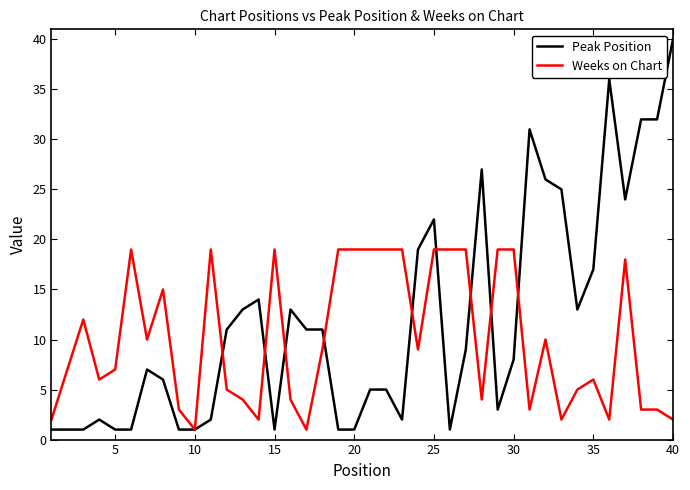

True or false: Peak Position and Weeks on Chart cross at least once.

True